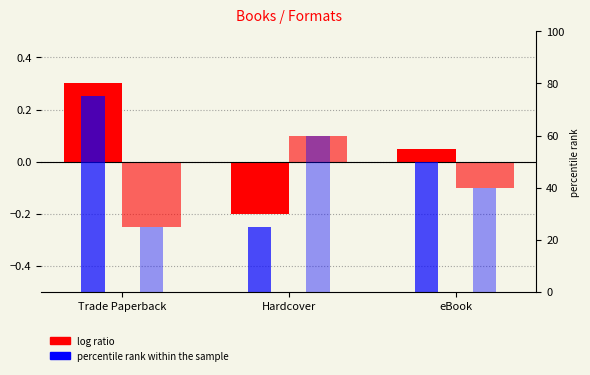

How many positive values does the Winger (log ratio) series have?

1